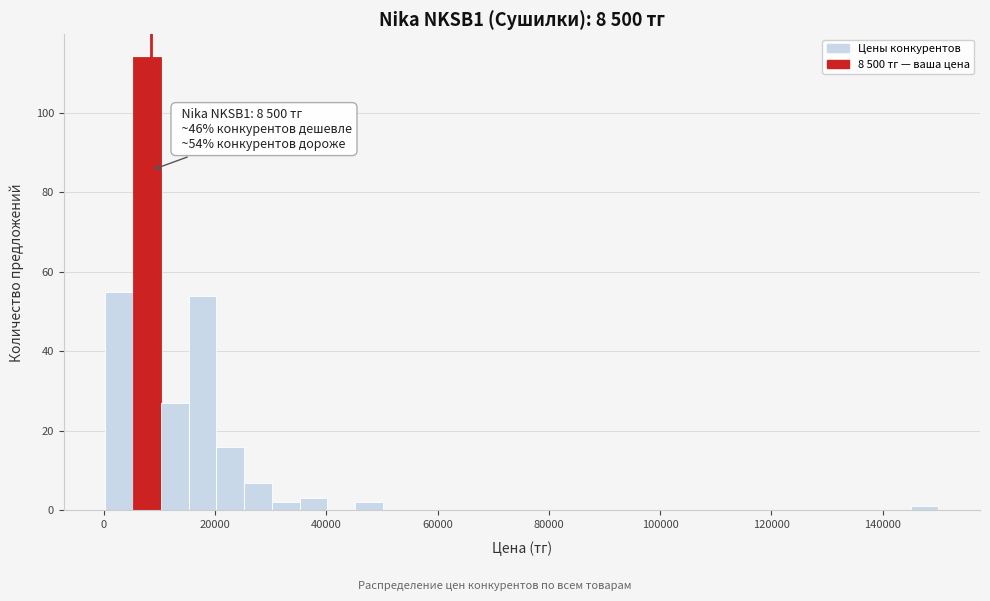

Around what value on the x-axis is the tallest bar? Give the approximate position of its centre, as read against the axis.

8000